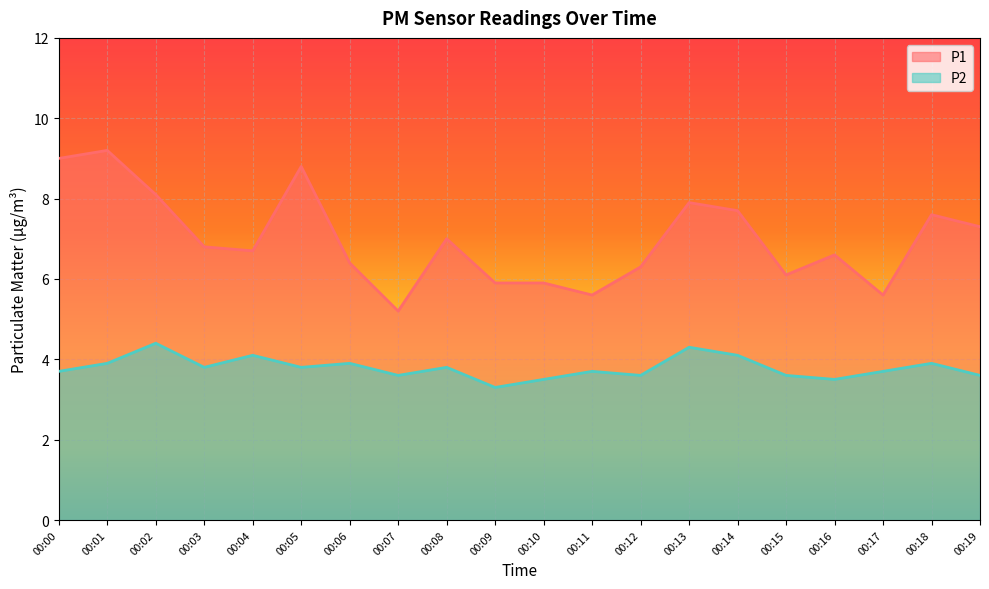

Reading left to right, list all the values displayed in this chart.

P1: 00:00=9.0	00:01=9.2	00:02=8.1	00:03=6.8	00:04=6.7	00:05=8.8	00:06=6.4	00:07=5.2	00:08=7.0	00:09=5.9	00:10=5.9	00:11=5.6	00:12=6.3	00:13=7.9	00:14=7.7	00:15=6.1	00:16=6.6	00:17=5.6	00:18=7.6	00:19=7.3
P2: 00:00=3.7	00:01=3.9	00:02=4.4	00:03=3.8	00:04=4.1	00:05=3.8	00:06=3.9	00:07=3.6	00:08=3.8	00:09=3.3	00:10=3.5	00:11=3.7	00:12=3.6	00:13=4.3	00:14=4.1	00:15=3.6	00:16=3.5	00:17=3.7	00:18=3.9	00:19=3.6